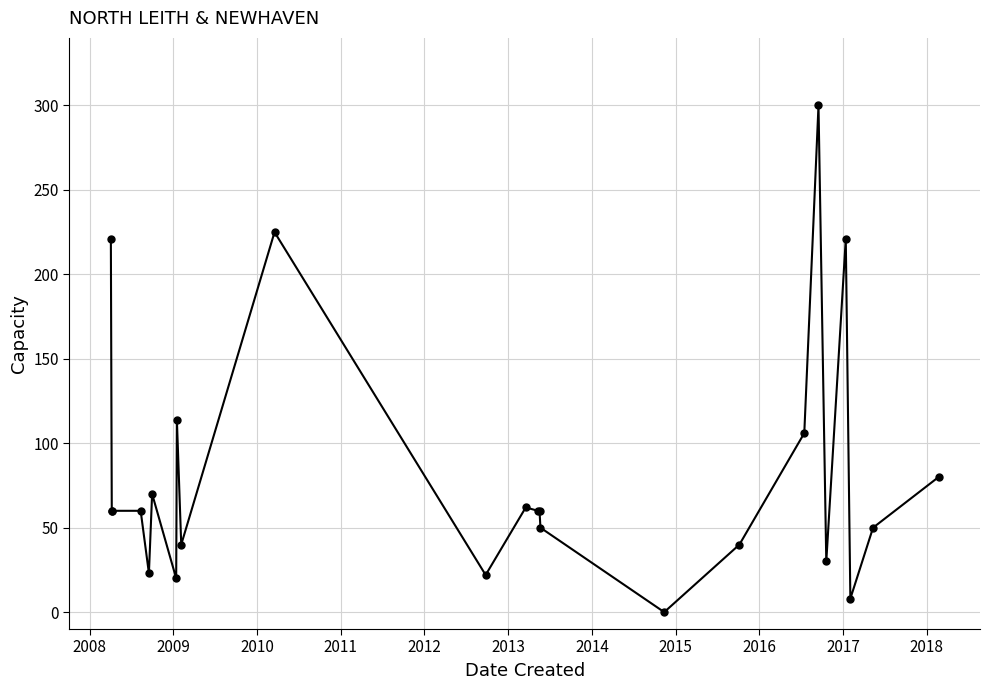

How many lines are shown in the chart?

1